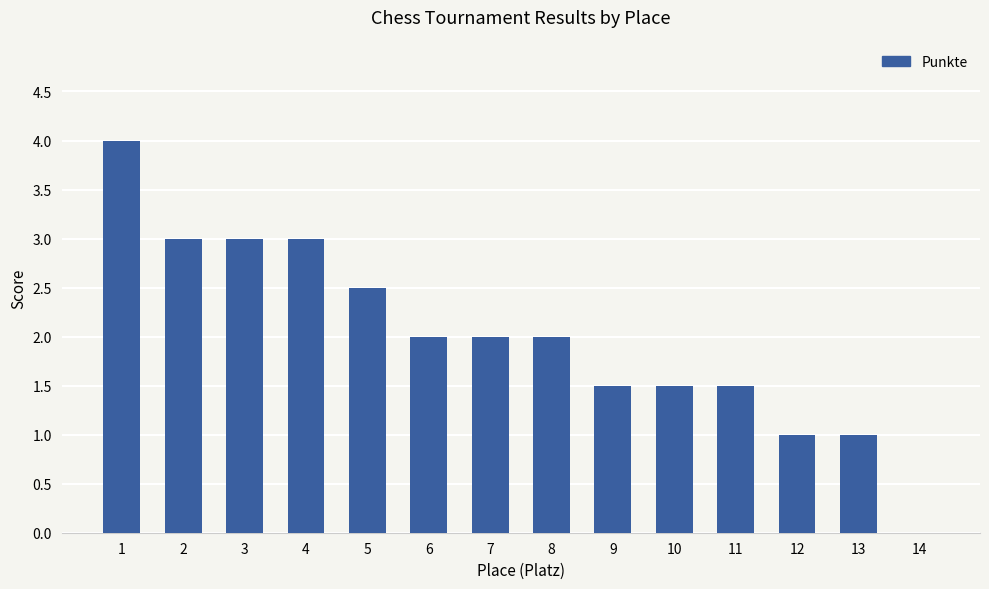

What is the average value?

2.0